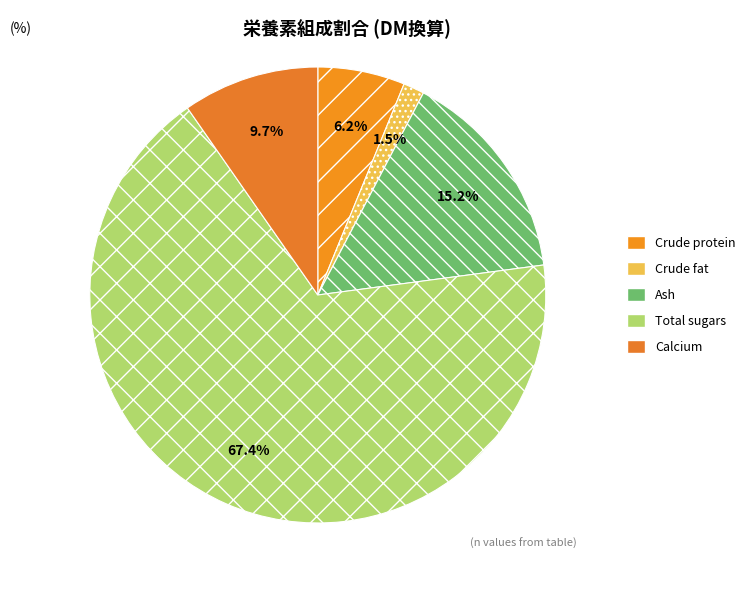

The Crude protein slice represents 6% of the pie. True or false?

True